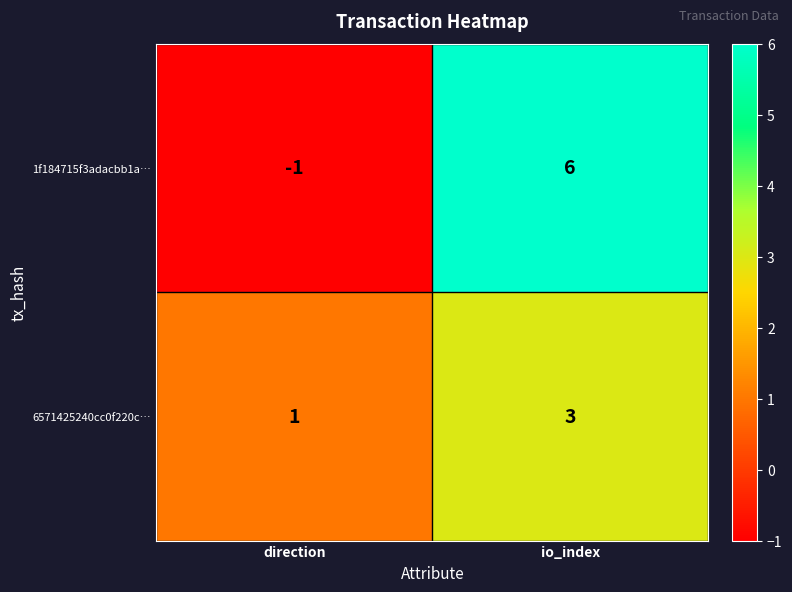

At how many categories does at least one series exceed 2?

1